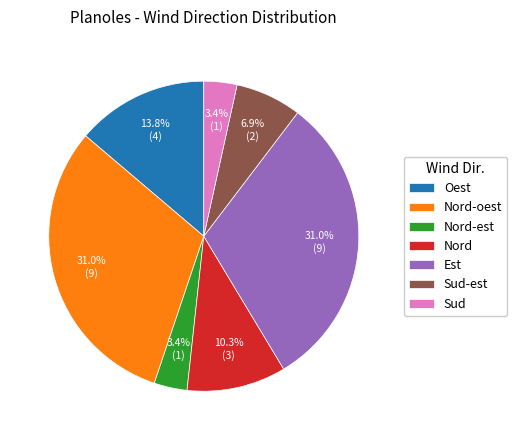

Combined, do Nord-est and Nord account for over 50%?

No